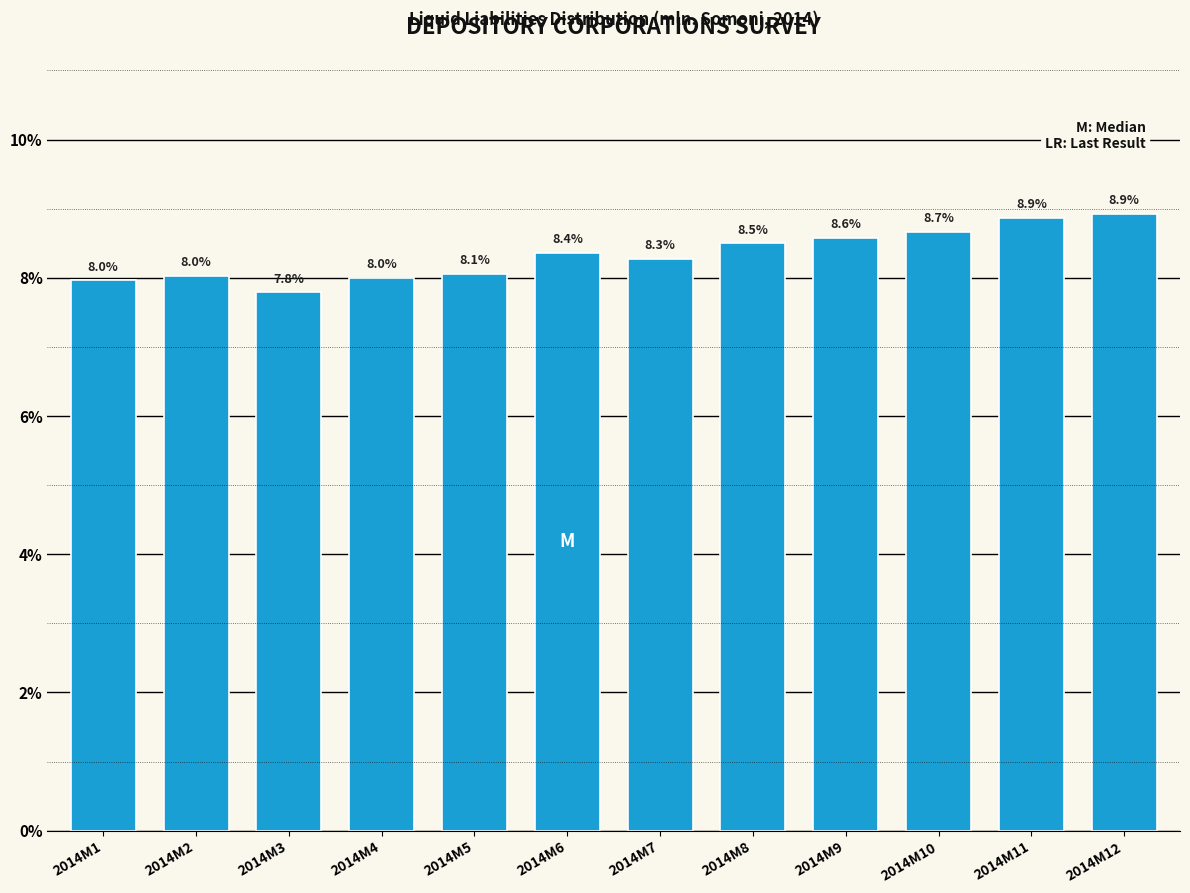

Reading left to right, what are all the values shown in this chart?

8.0	8.0	7.8	8.0	8.1	8.4	8.3	8.5	8.6	8.7	8.9	8.9